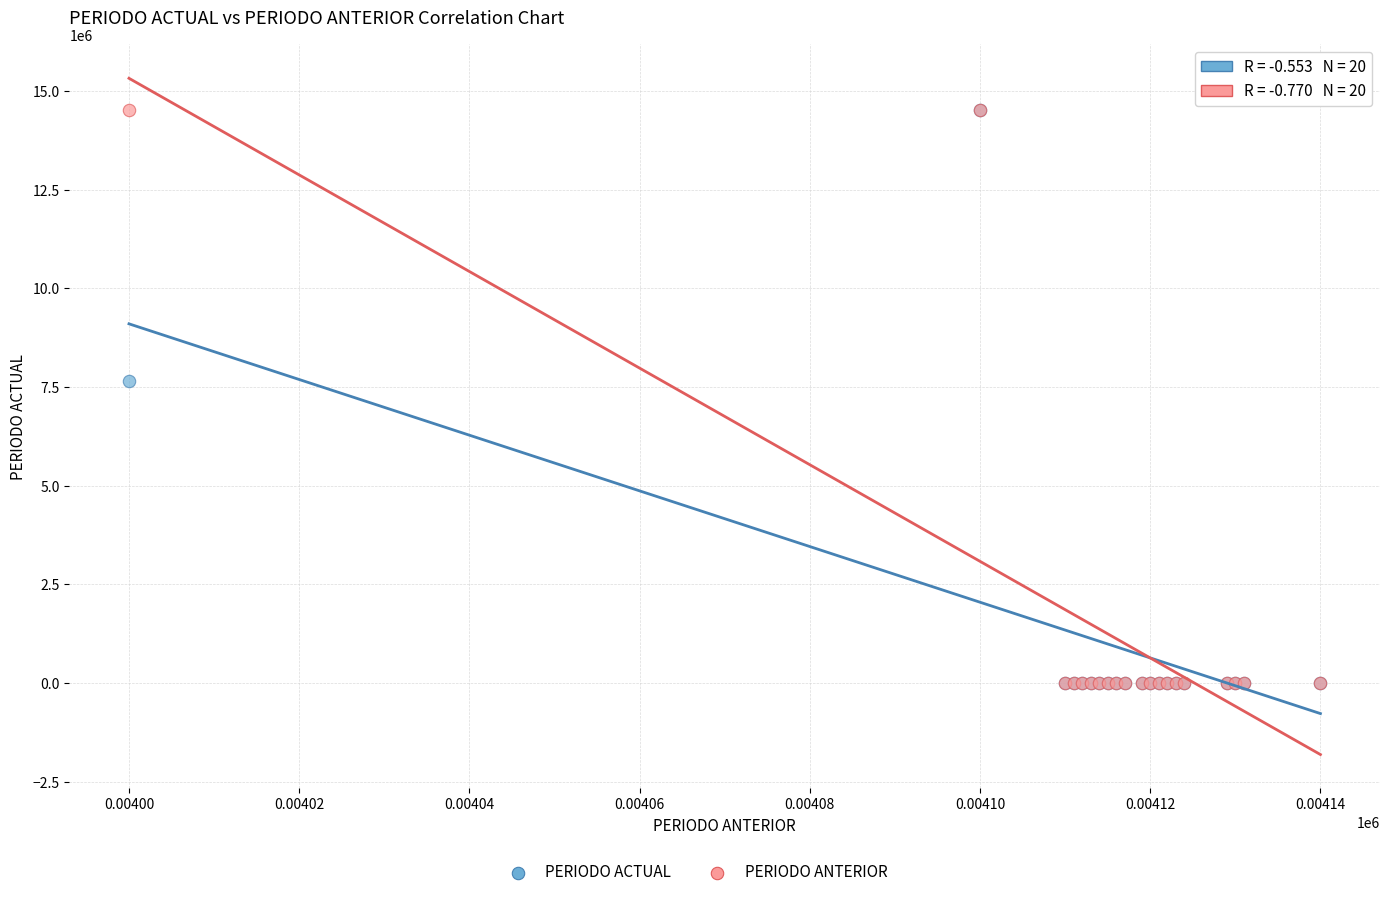

In the PERIODO ACTUAL series, what Y value is closest to 7256872?

7640546.3